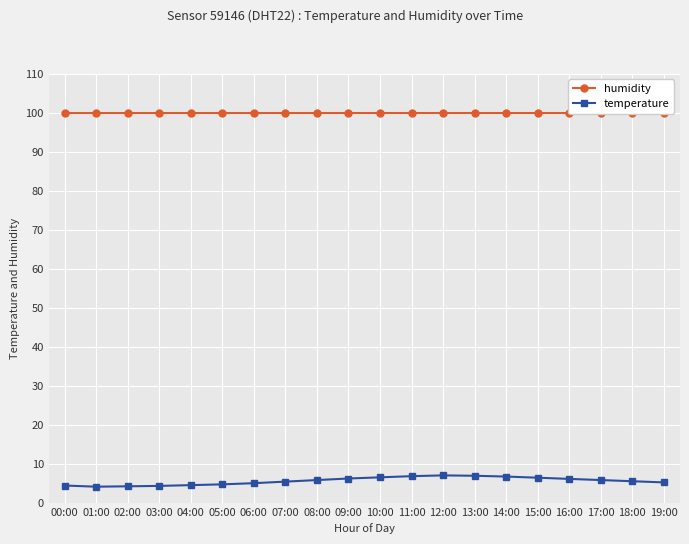

True or false: humidity has a value of 99.9 at 00:00.

True